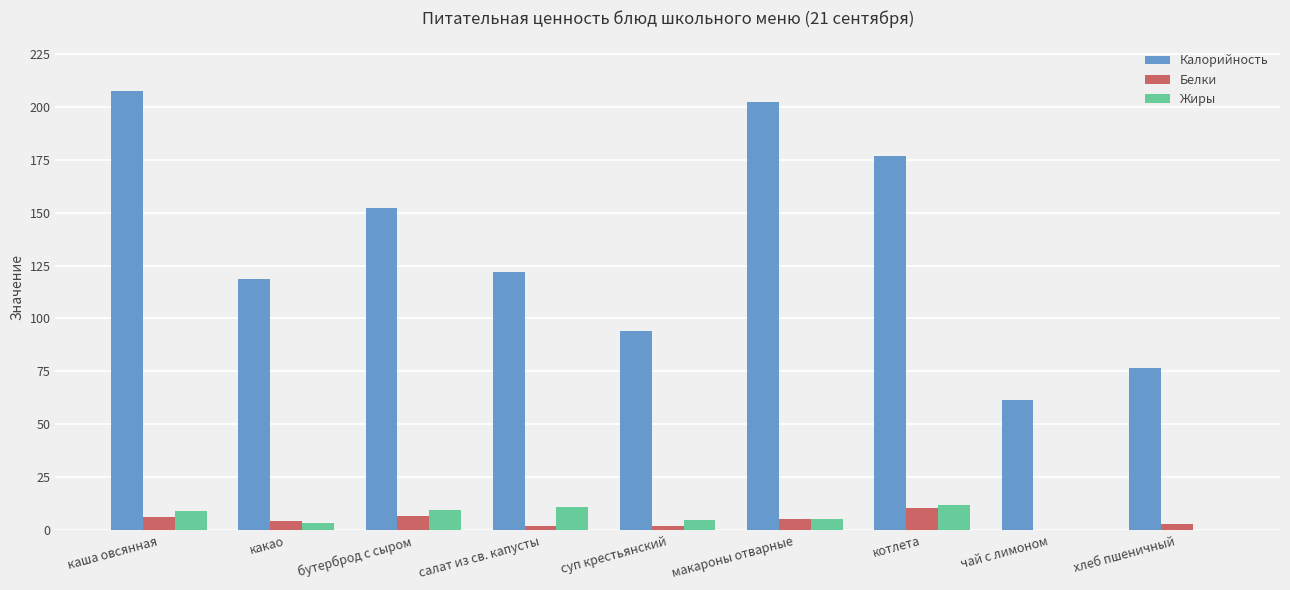

What is the sum of the Белки values at котлета and чай с лимоном?

10.8